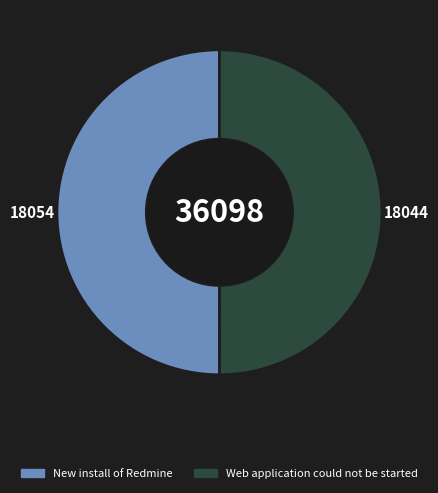

True or false: Web application could not be started accounts for 42% of the total.

False